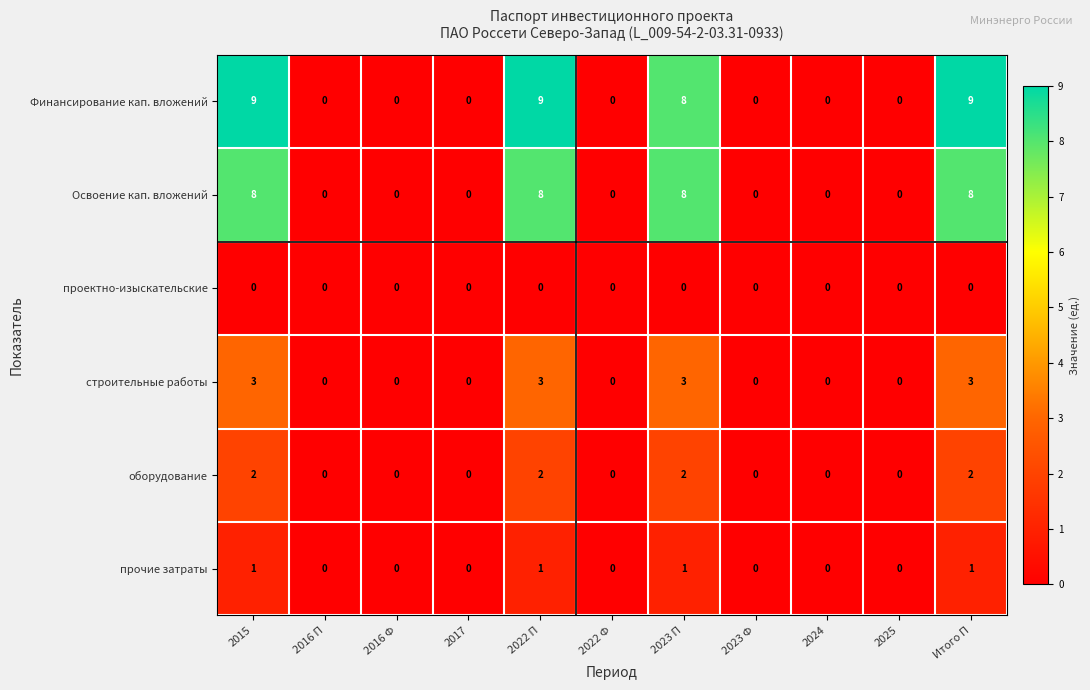

Which series changed the most between 2022 П and 2022 Ф?

Финансирование кап. вложений